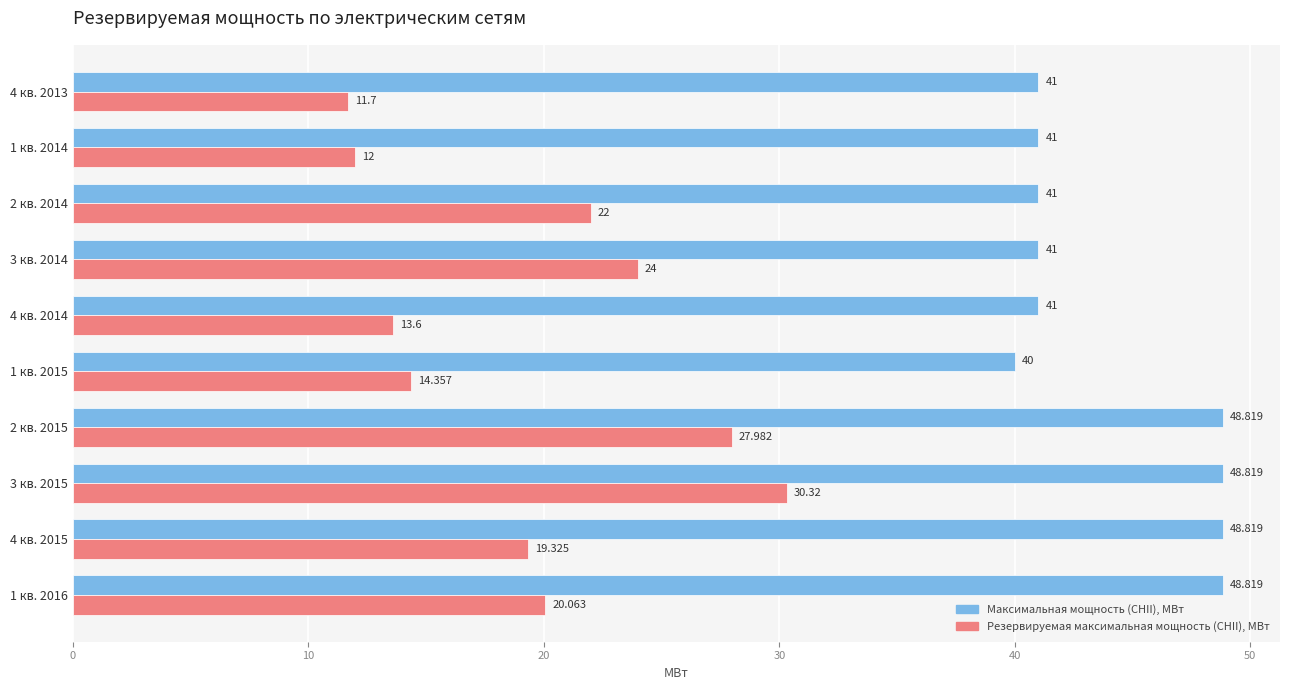

Which series has the widest spread of values?

Резервируемая максимальная мощность (CHII), МВт